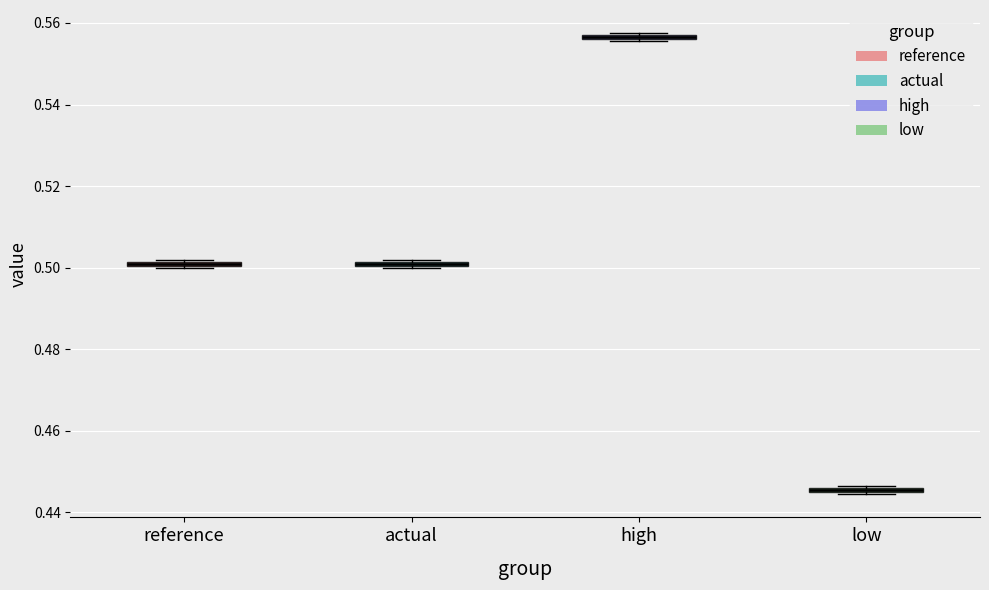

Where is the upper edge of the box for reference on the y-axis? The values are not printed on the chart, so give them approximately, as read against the axis.

0.502